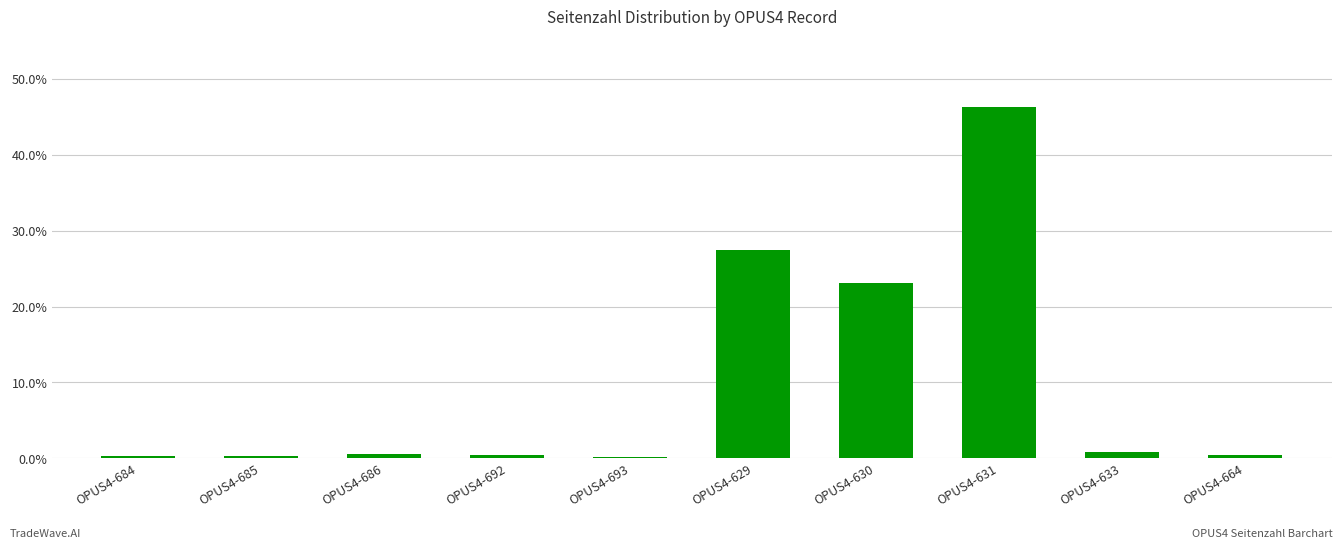

What is the difference between the second highest and minimum values?

0.3